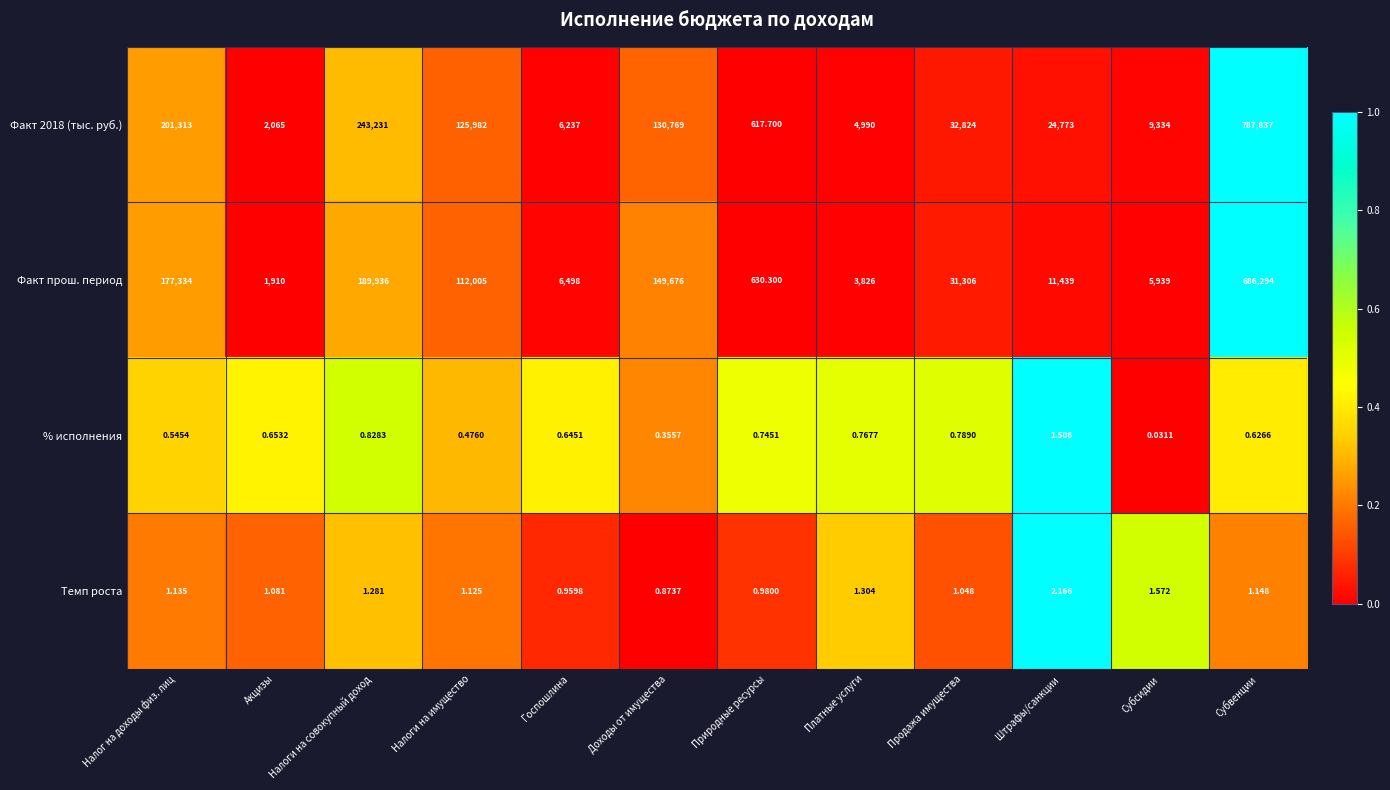

At which label does Темп роста reach its peak?

Штрафы/санкции